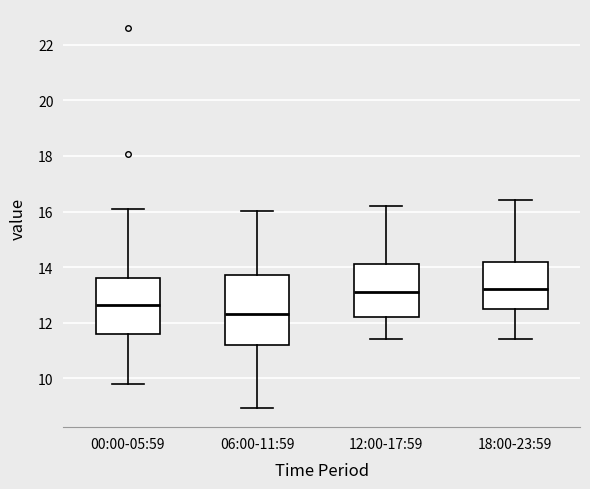

Reading left to right, read every box against the y-axis: the position of its median line, the range the box covers, and the ends of its whiskers. The values are not printed on the chart, so give them approximately, as read against the axis.

00:00-05:59: median 12.6, box 11.6 to 13.6, whiskers 9.8 to 16.2
06:00-11:59: median 12.4, box 11.2 to 13.8, whiskers 9.0 to 16.0
12:00-17:59: median 13.2, box 12.2 to 14.2, whiskers 11.4 to 16.2
18:00-23:59: median 13.2, box 12.6 to 14.2, whiskers 11.4 to 16.4